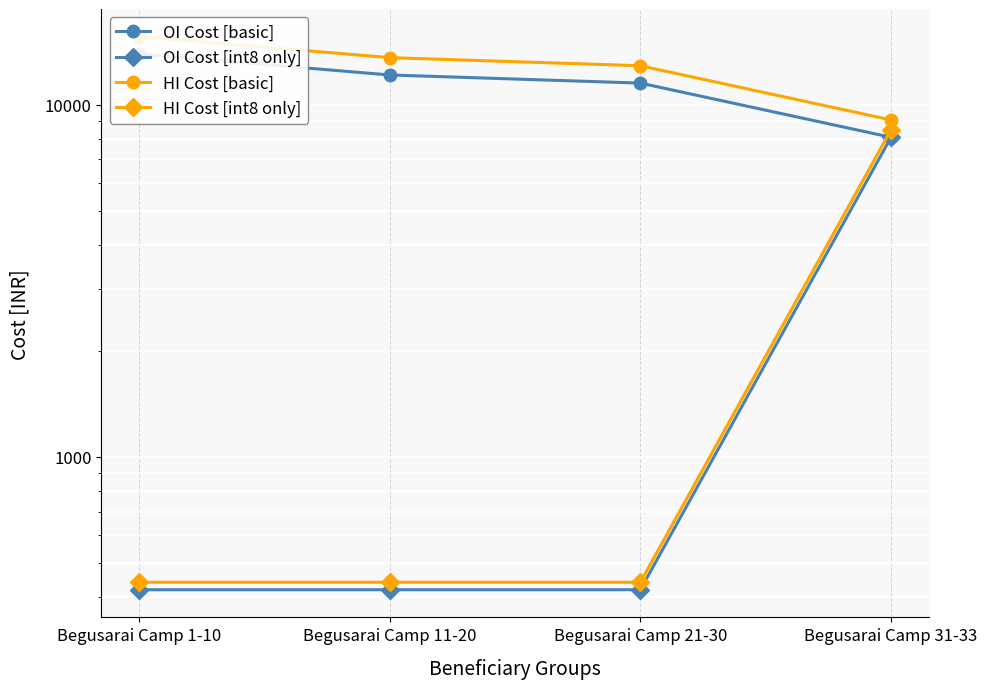

Rank the series by their maximum value, from highest to lowest.

HI Cost [basic], OI Cost [basic], HI Cost [int8 only], OI Cost [int8 only]